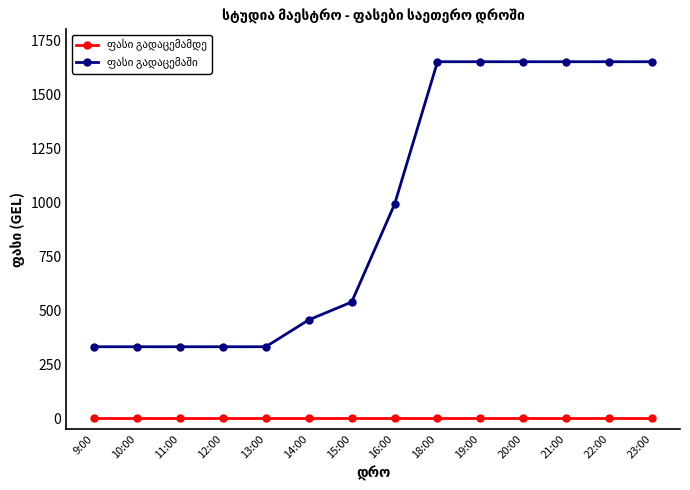

At how many categories does at least one series exceed 751?

7